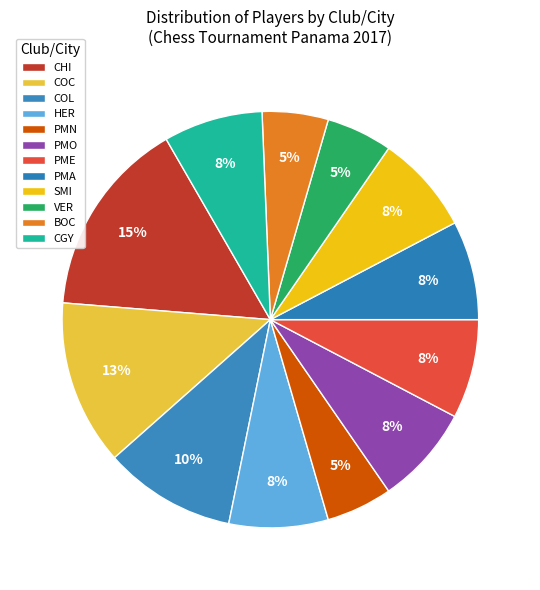

To the nearest percent, what portion does SMI represent?

8%